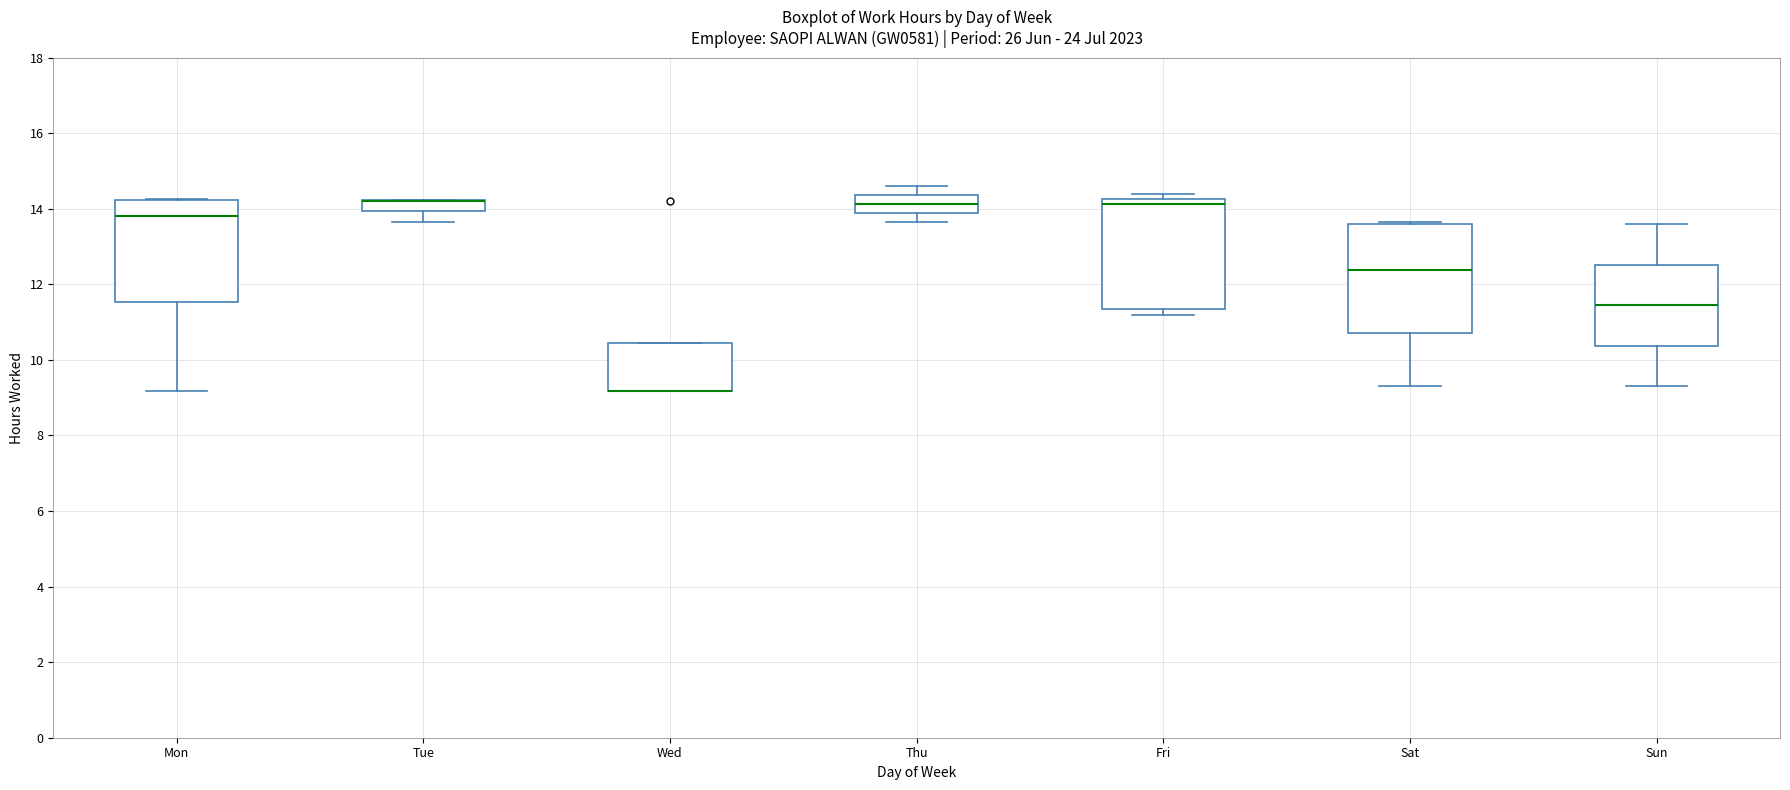

Where does the lower whisker of the box for Mon end on the y-axis? The values are not printed on the chart, so give them approximately, as read against the axis.

9.2